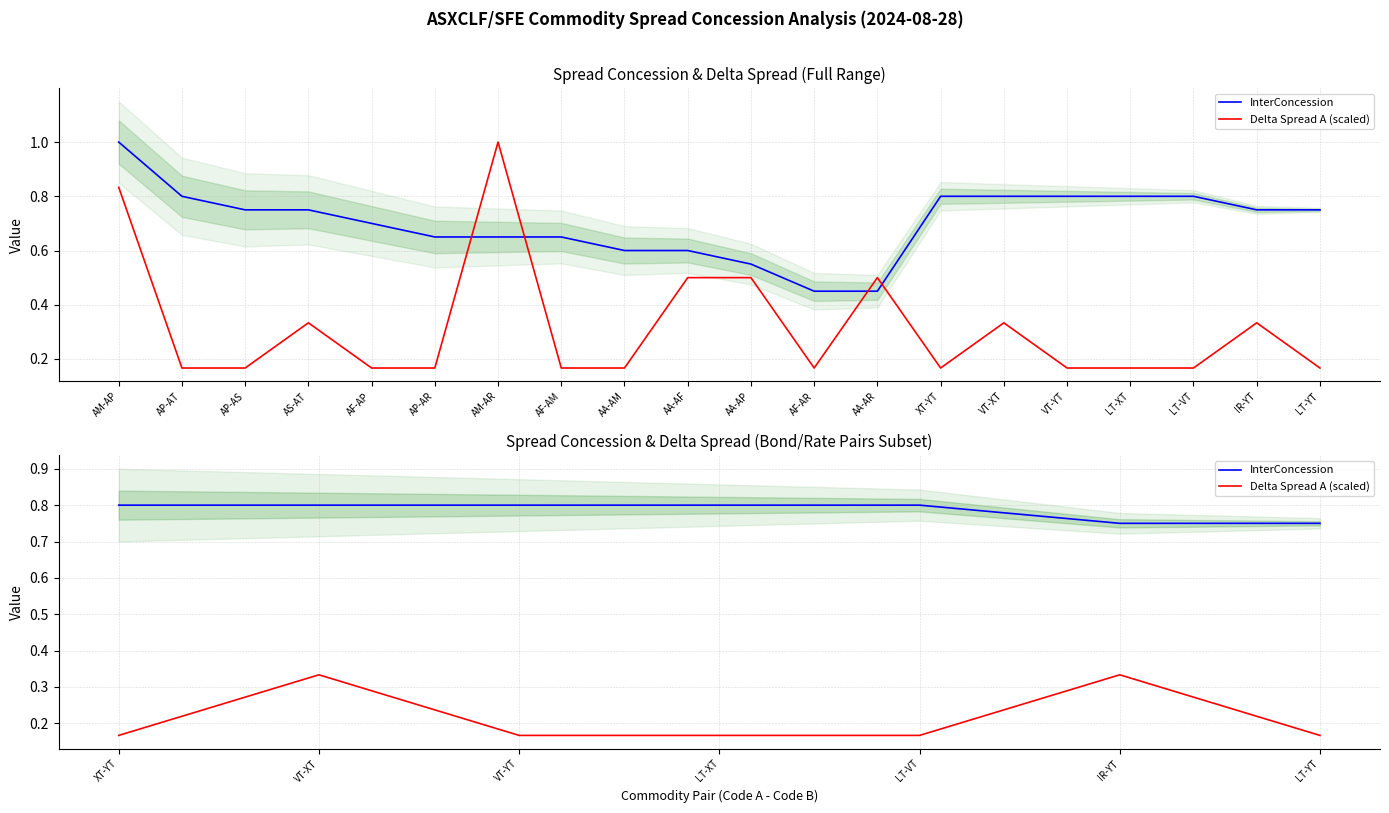

What is the difference between the second highest and minimum values in the InterConcession series?

0.1